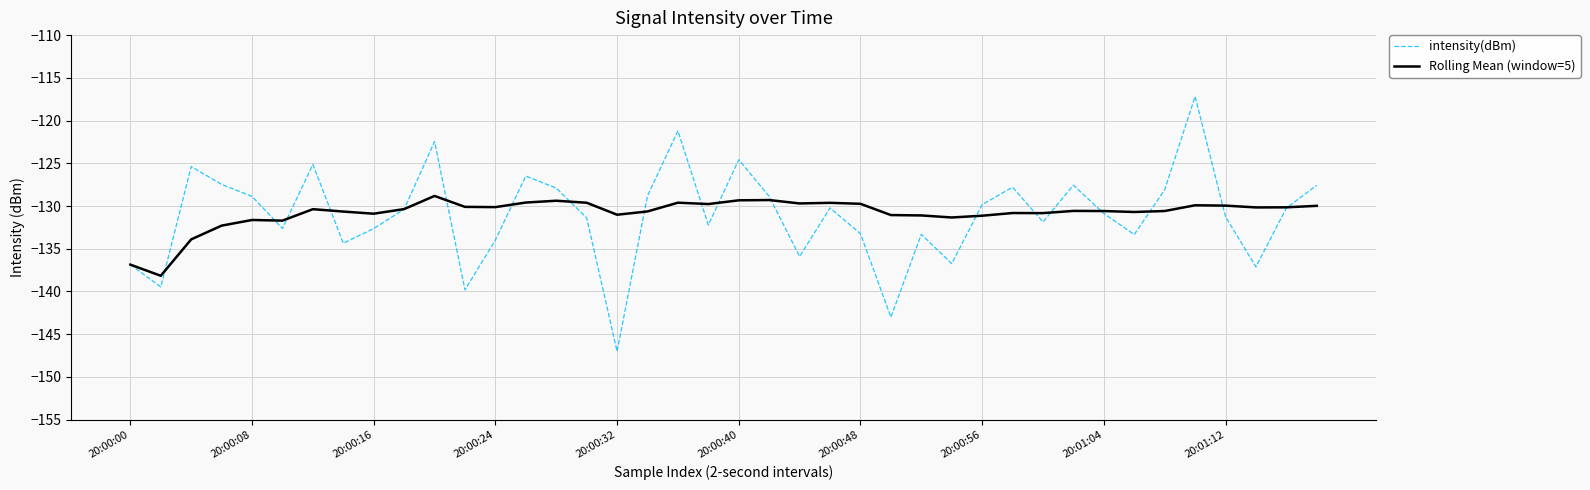

List the series in order of their peak value, lowest first.

Rolling Mean (window=5), intensity(dBm)